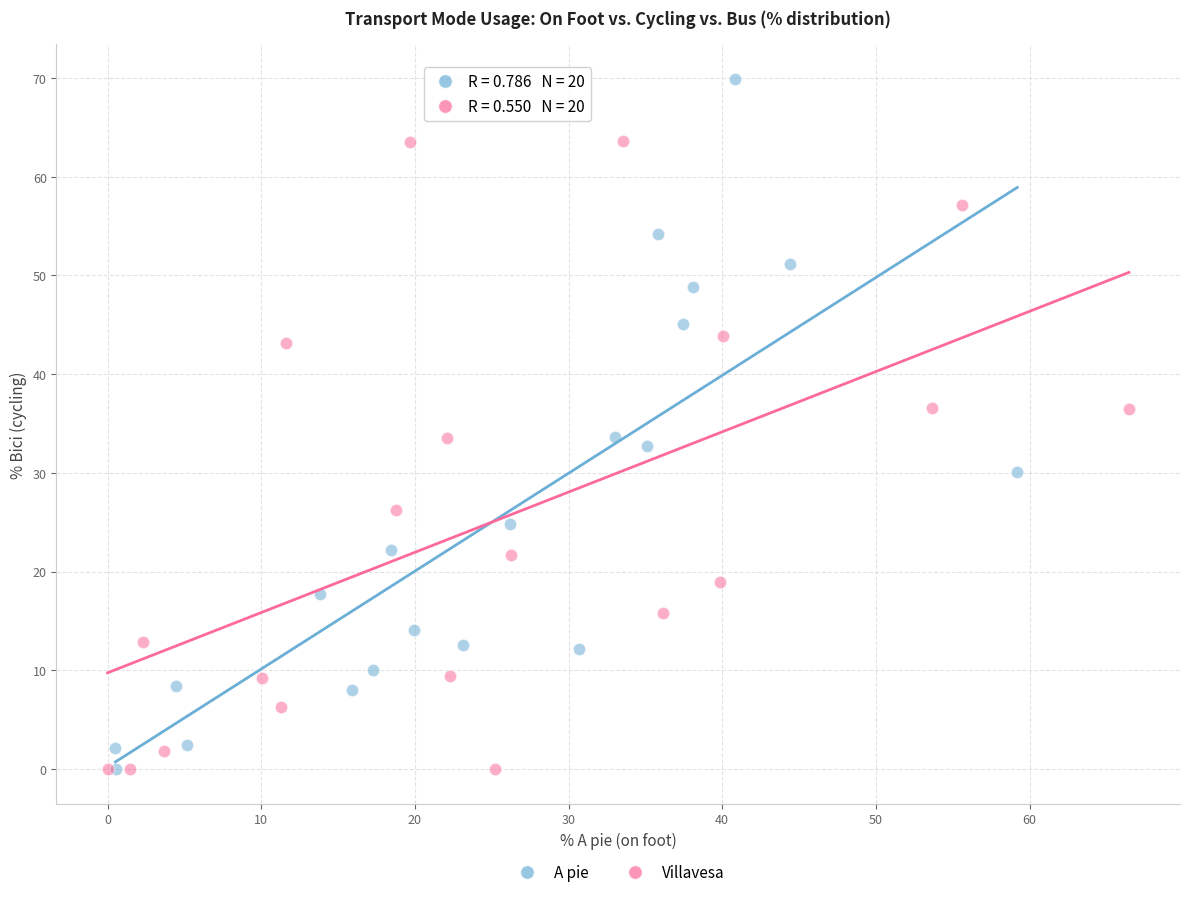

Which series reaches the maximum Y coordinate?

A pie